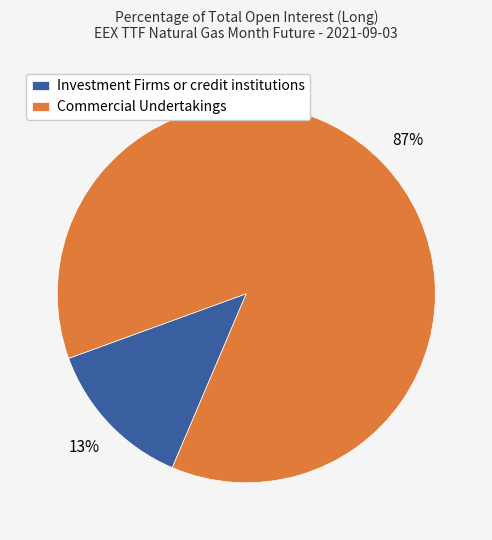

Is Commercial Undertakings the majority of the pie?

Yes